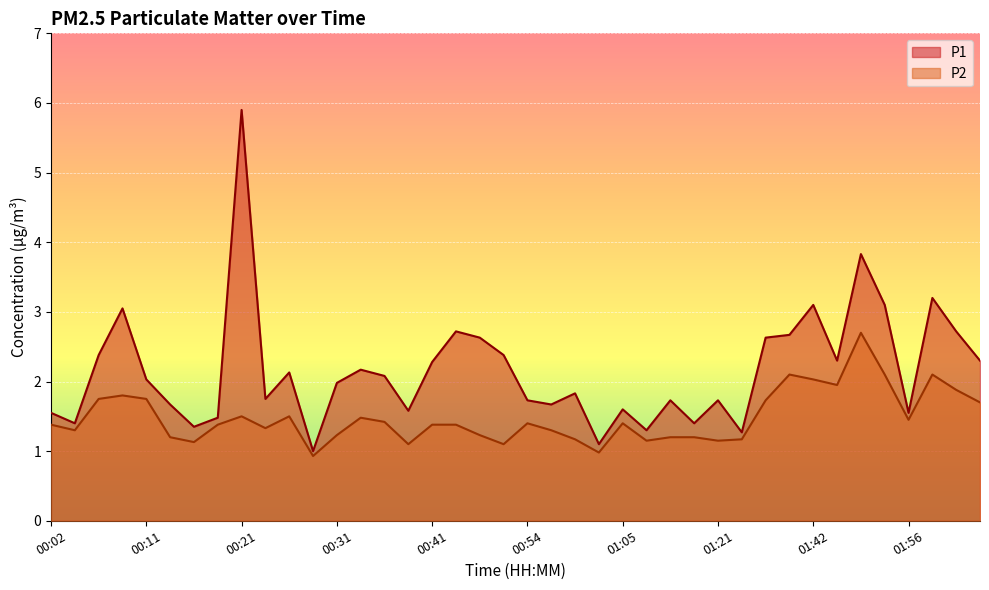

List the series in order of their overall mean, lowest first.

P2, P1